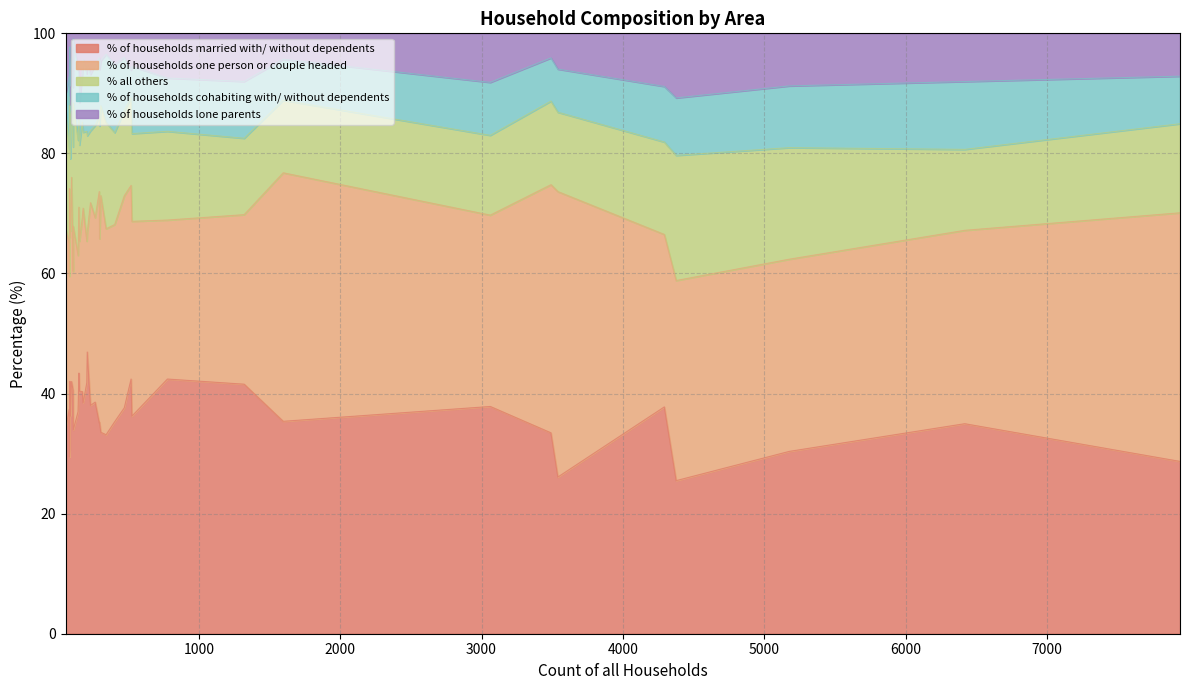

How many series are shown in this chart?

5